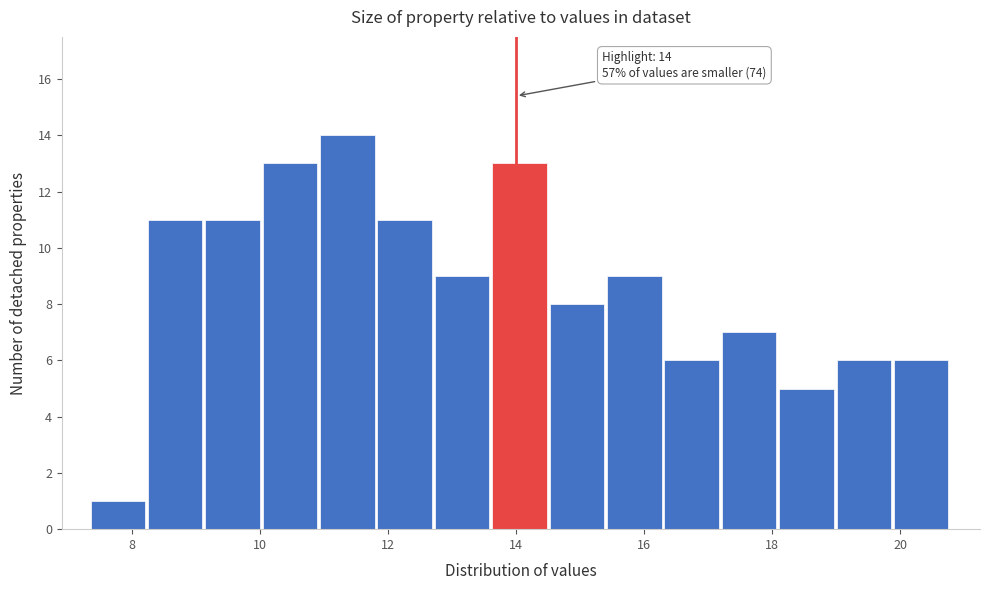

Over which range of the x-axis is the bar tallest?

11.0 to 11.8